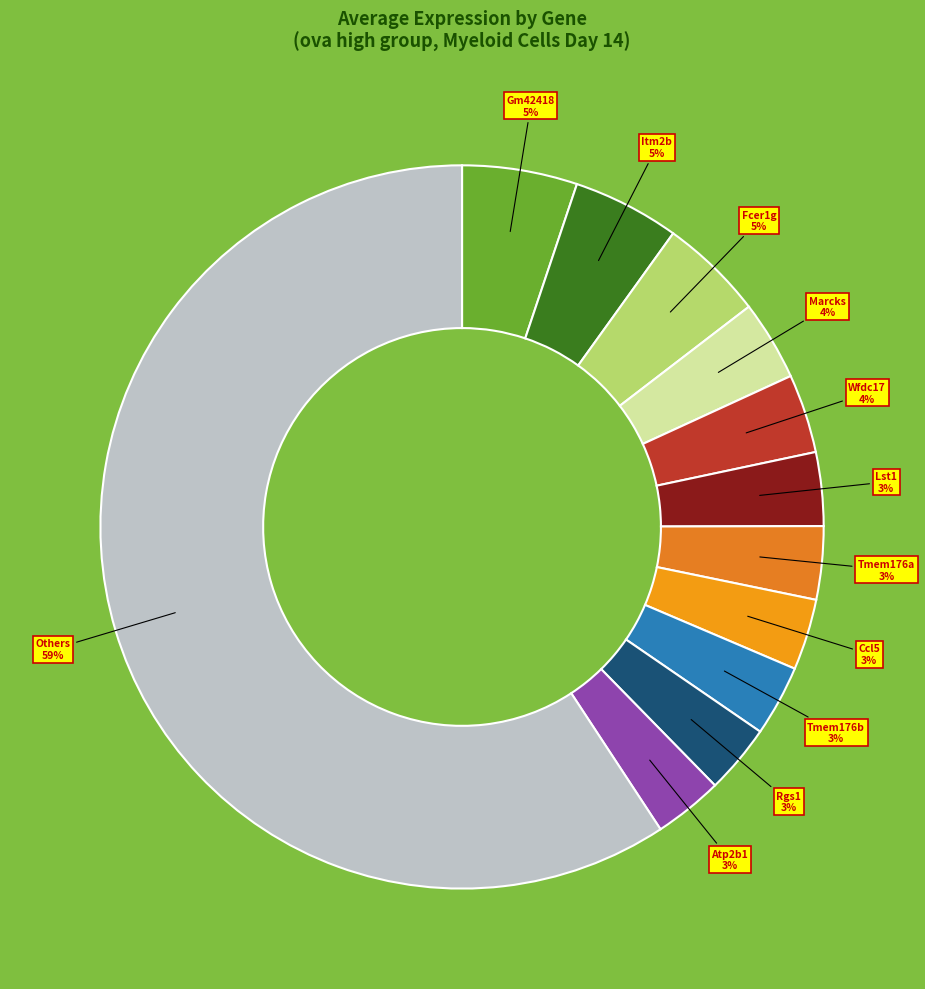

To the nearest percent, what is the average slice percentage?

8%